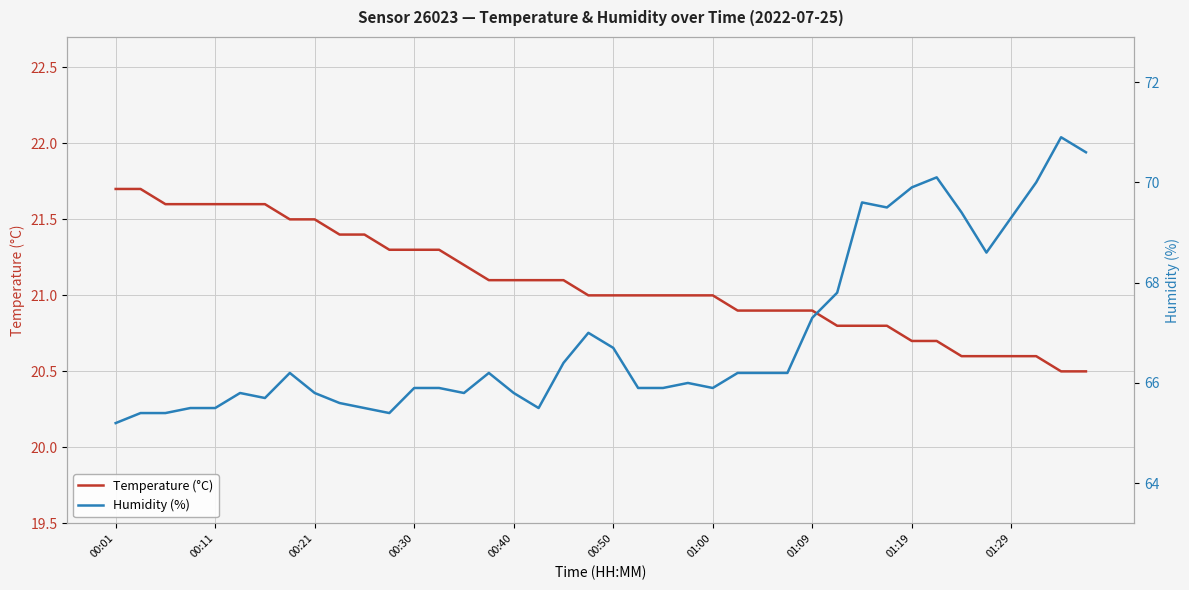

What is the lowest value of the Humidity (%) series?

65.2